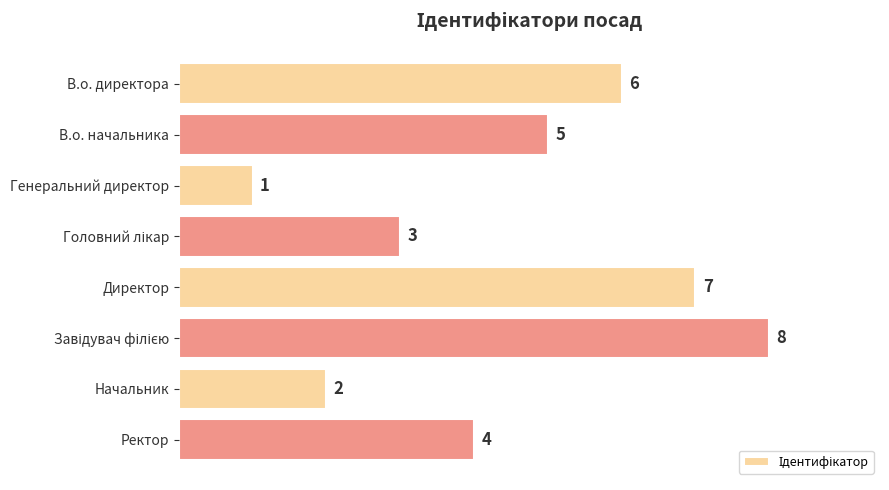

What is the label of the 5th bar from the top?

Директор